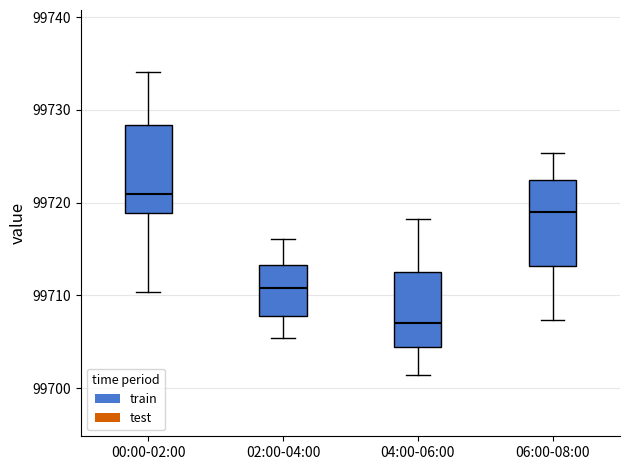

Reading left to right, read every box against the y-axis: the position of its median line, the range the box covers, and the ends of its whiskers. The values are not printed on the chart, so give them approximately, as read against the axis.

00:00-02:00: median 99721, box 99719 to 99728, whiskers 99710 to 99734
02:00-04:00: median 99711, box 99708 to 99713, whiskers 99705 to 99716
04:00-06:00: median 99707, box 99704 to 99713, whiskers 99701 to 99718
06:00-08:00: median 99719, box 99713 to 99722, whiskers 99707 to 99725